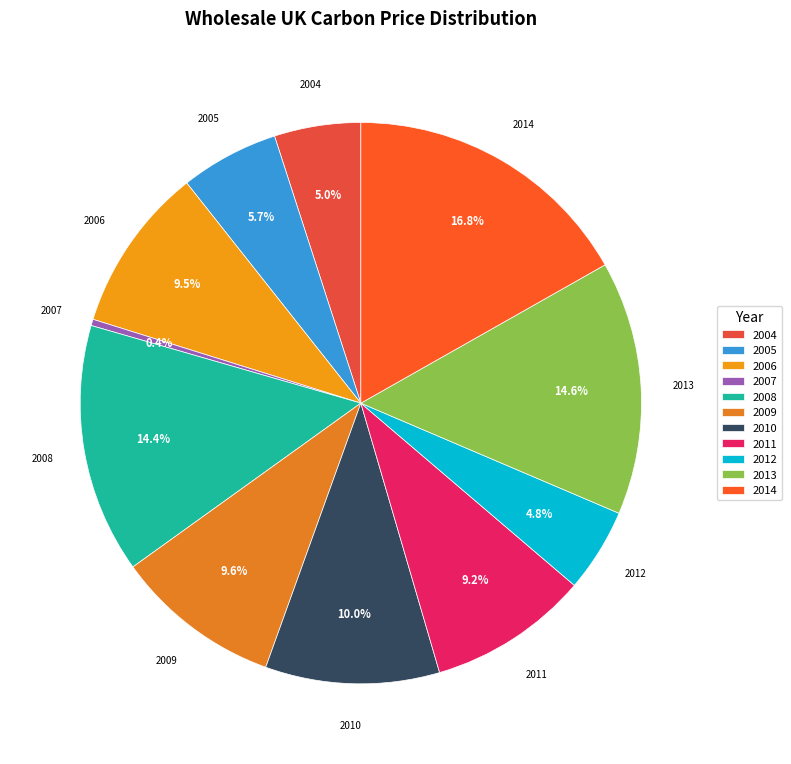

What percentage do 2010 and 2007 together represent?

10.4%